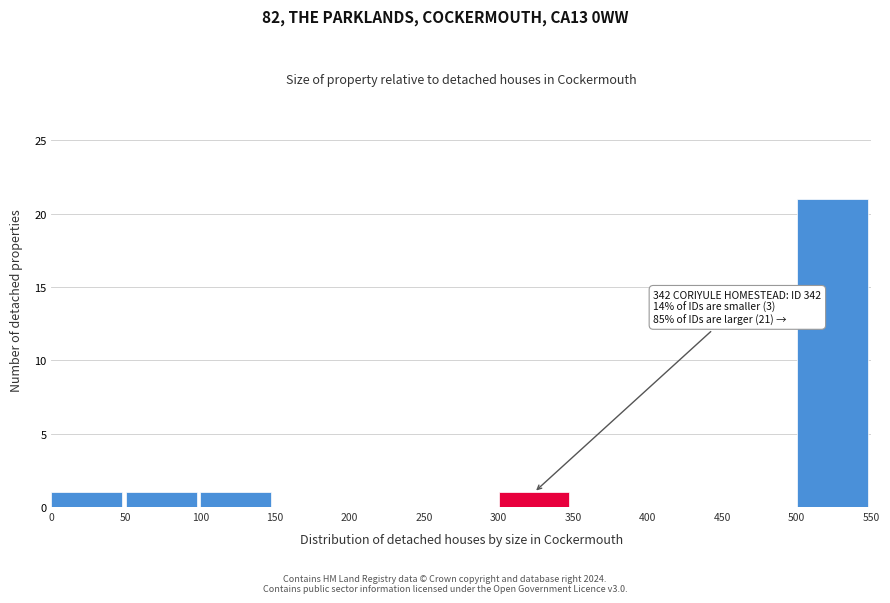

Over which range of the x-axis is the bar tallest?

500 to 550